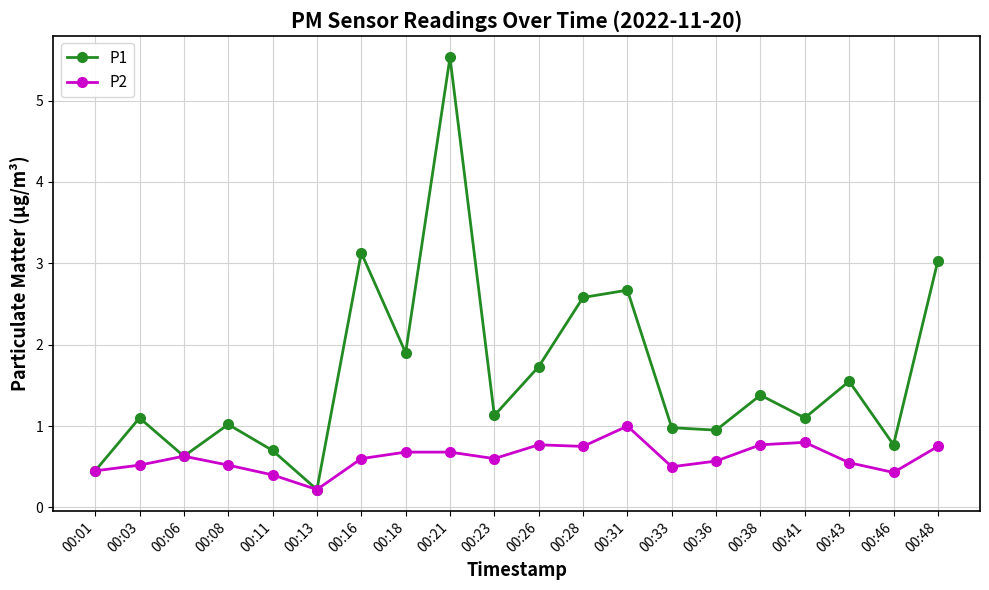

What is the maximum value shown in the chart?

5.5